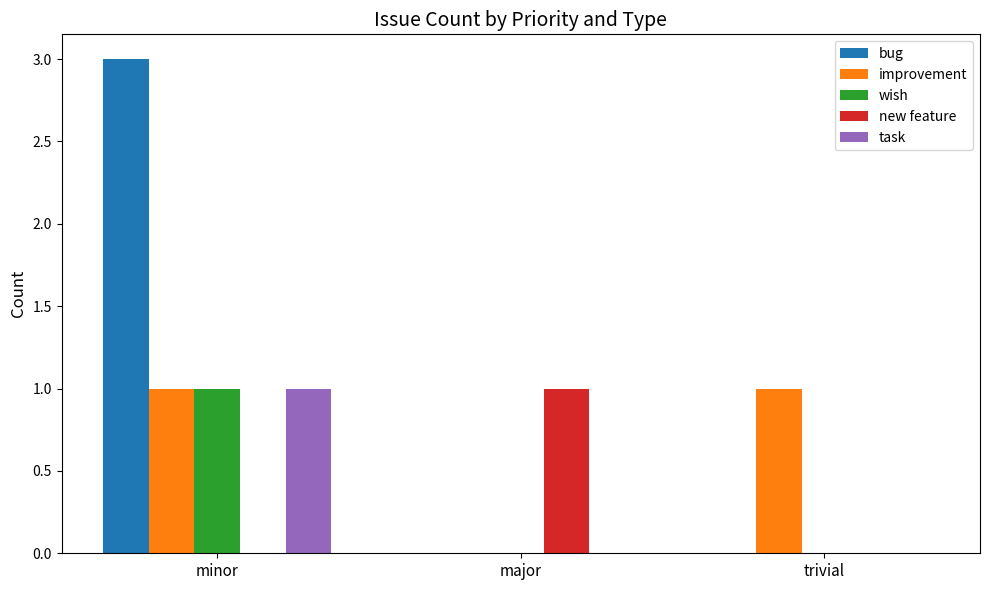

Is the value of bug at major greater than the value of task at minor?

No